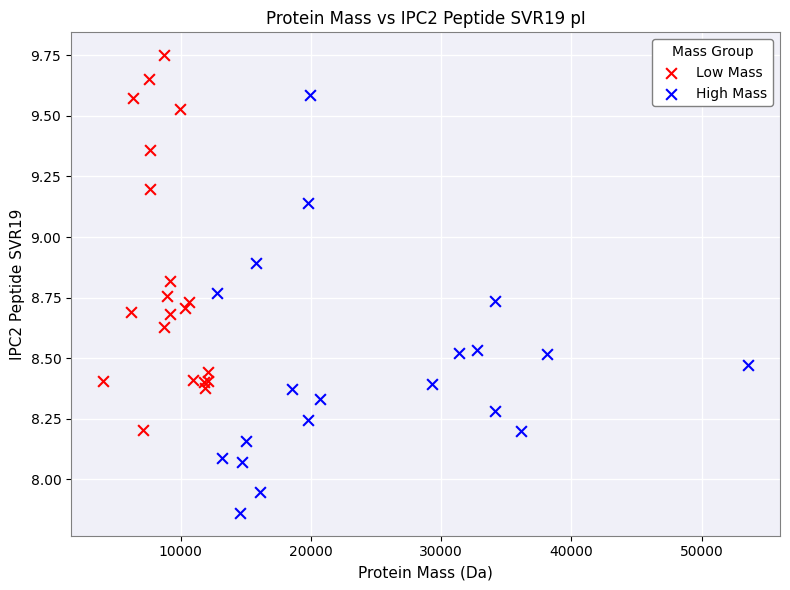

Which series has the widest spread of Y values?

High Mass